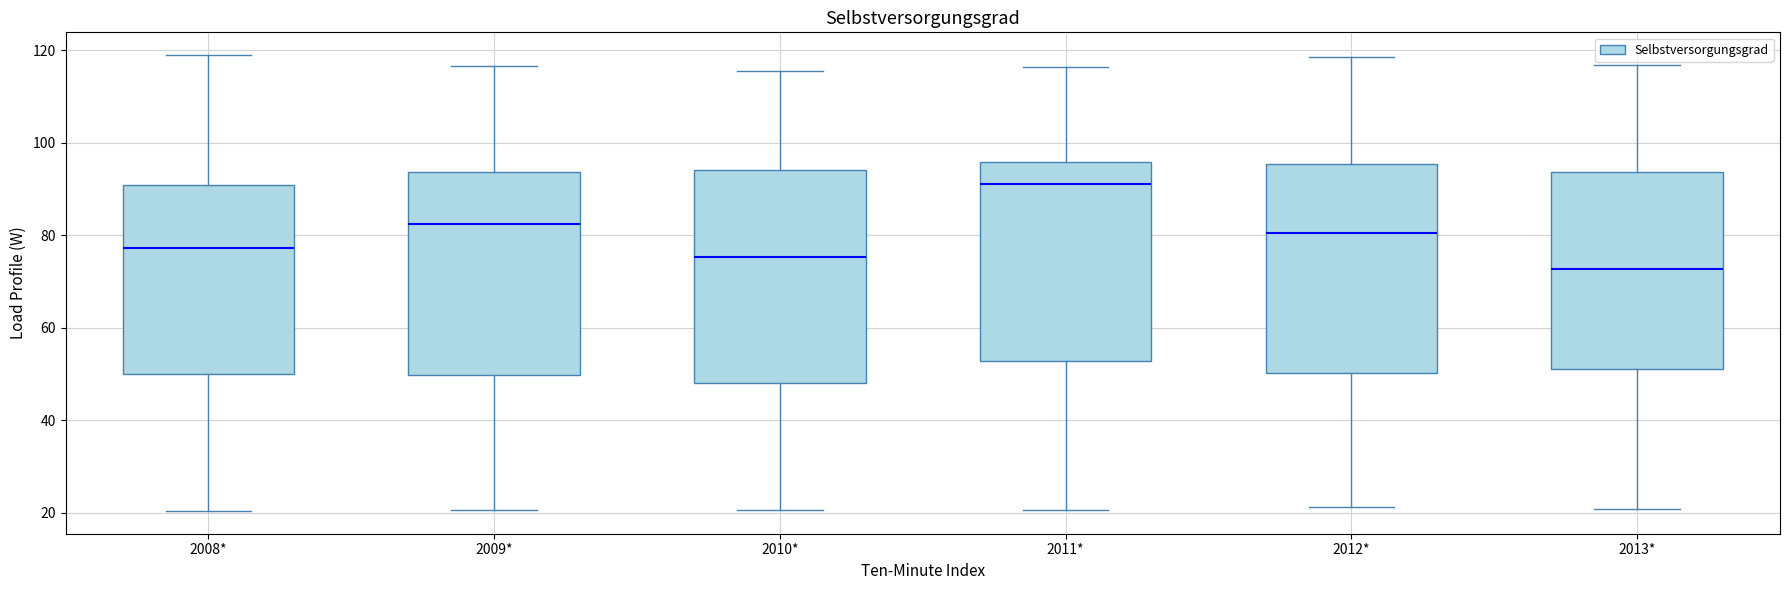

Where does the upper whisker of the box for 2012* end on the y-axis? The values are not printed on the chart, so give them approximately, as read against the axis.

118